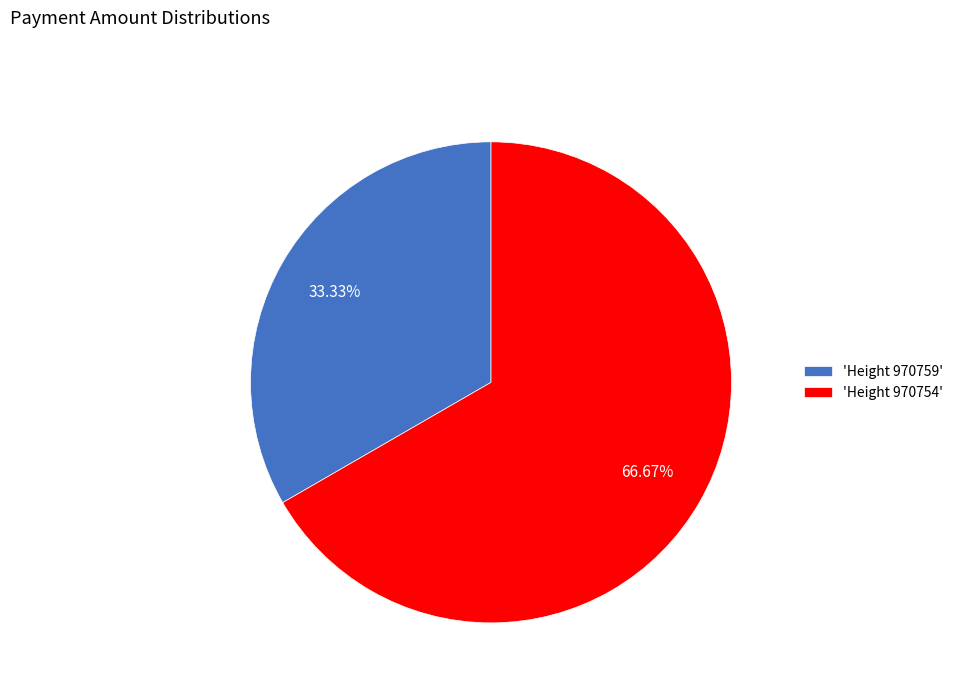

Which category accounts for the majority?

'Height 970754'